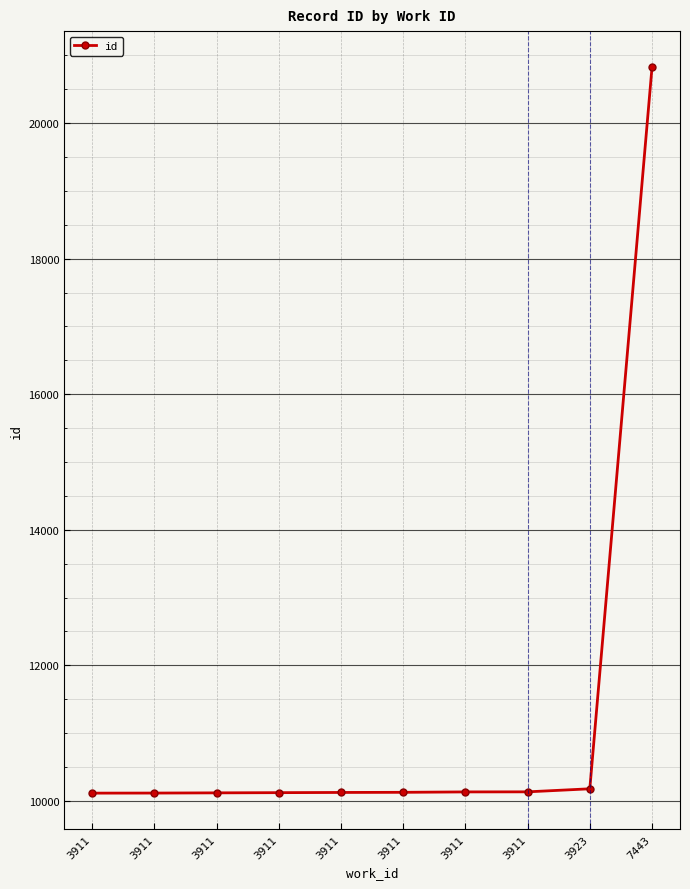

How many data points does each series have?

10